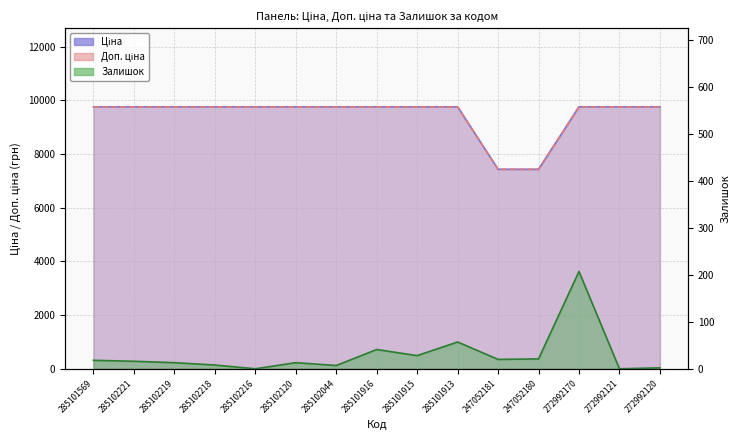

Reading left to right, what are all the values shown in this chart?

Ціна: 285101569=9764.4	285102221=9764.4	285102219=9764.4	285102218=9764.4	285102216=9764.4	285102120=9764.4	285102044=9764.4	285101916=9764.4	285101915=9764.4	285101913=9764.4	247052181=7436.2	247052180=7436.2	272992170=9764.4	272992121=9764.4	272992120=9764.4
Доп. ціна: 285101569=9764.4	285102221=9764.4	285102219=9764.4	285102218=9764.4	285102216=9764.4	285102120=9764.4	285102044=9764.4	285101916=9764.4	285101915=9764.4	285101913=9764.4	247052181=7436.2	247052180=7436.2	272992170=9764.4	272992121=9764.4	272992120=9764.4
Залишок: 285101569=18.0	285102221=16.0	285102219=13.0	285102218=8.0	285102216=0.0	285102120=13.0	285102044=7.0	285101916=41.0	285101915=28.0	285101913=57.0	247052181=20.0	247052180=21.0	272992170=207.0	272992121=0.0	272992120=2.0